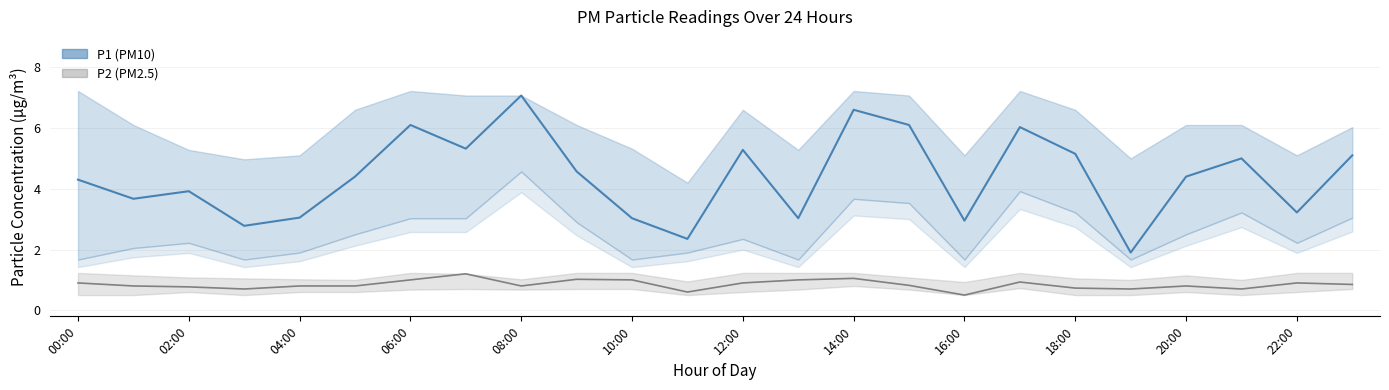

At 10:00, list the series in order from largest to smallest.

P1 mean, P2 mean